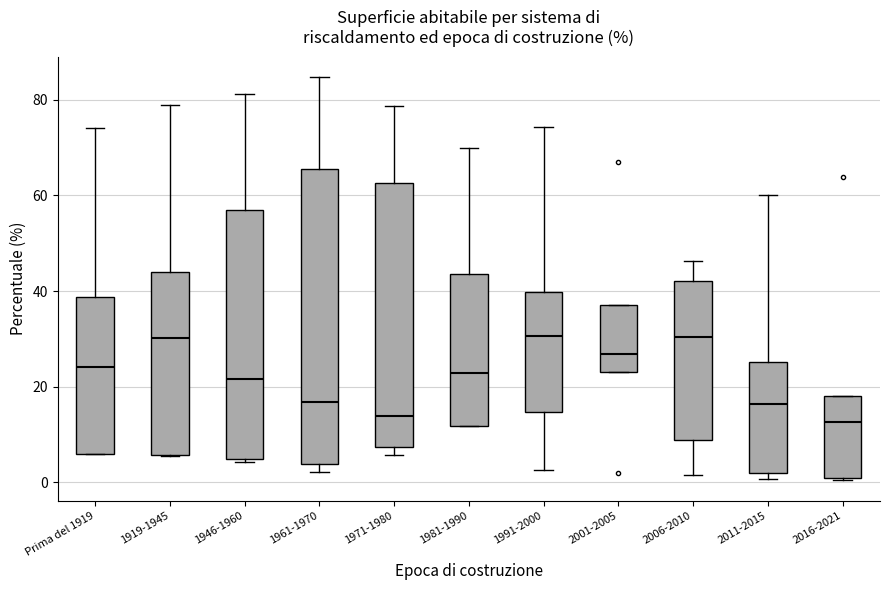

Comparing the boxes themselves (not the whiskers), which one is the tallest?

1961-1970